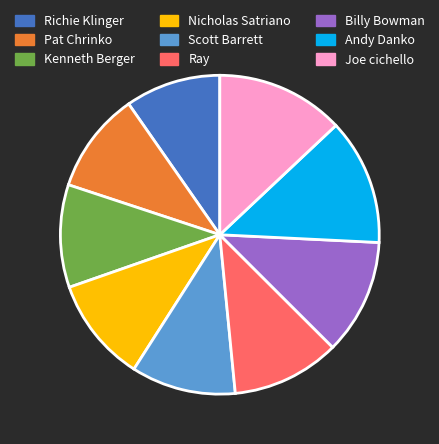

Which has a higher value, Scott Barrett or Andy Danko?

Andy Danko